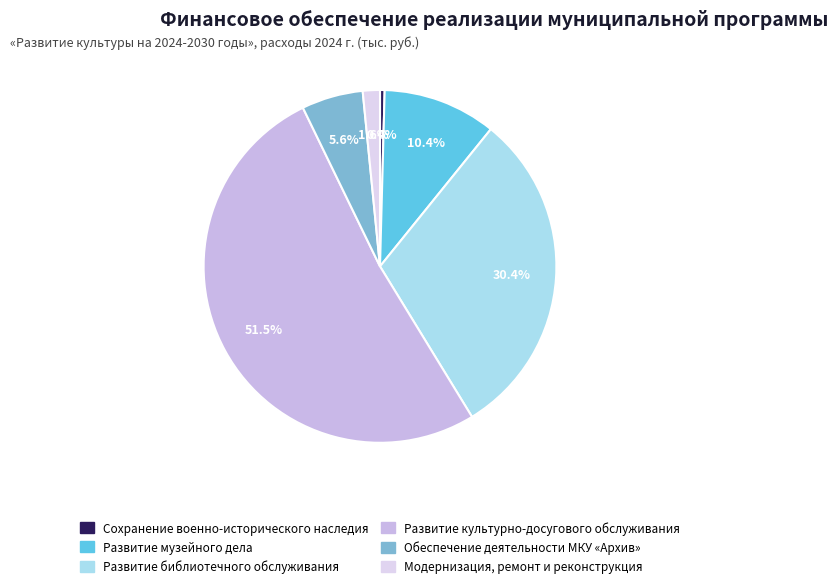

What is the smallest slice in the pie chart?

Сохранение военно-исторического наследия